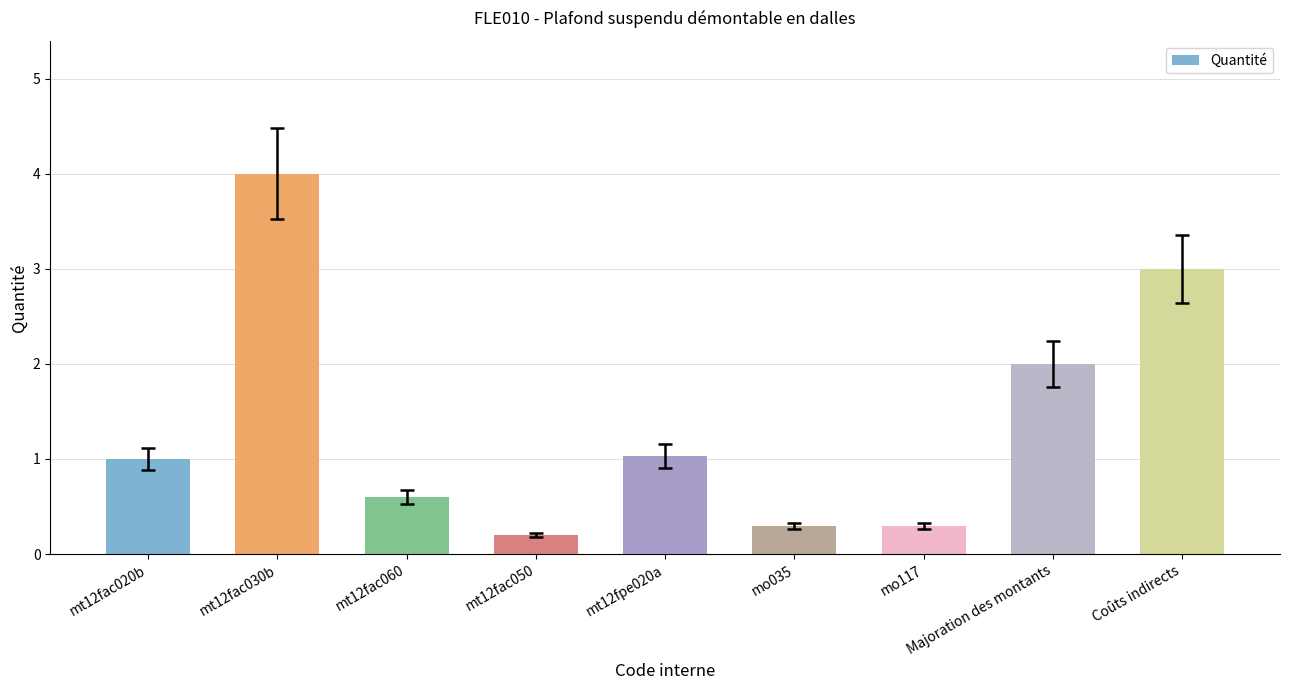

What is the change in value from mt12fac030b to mo035?

-3.7